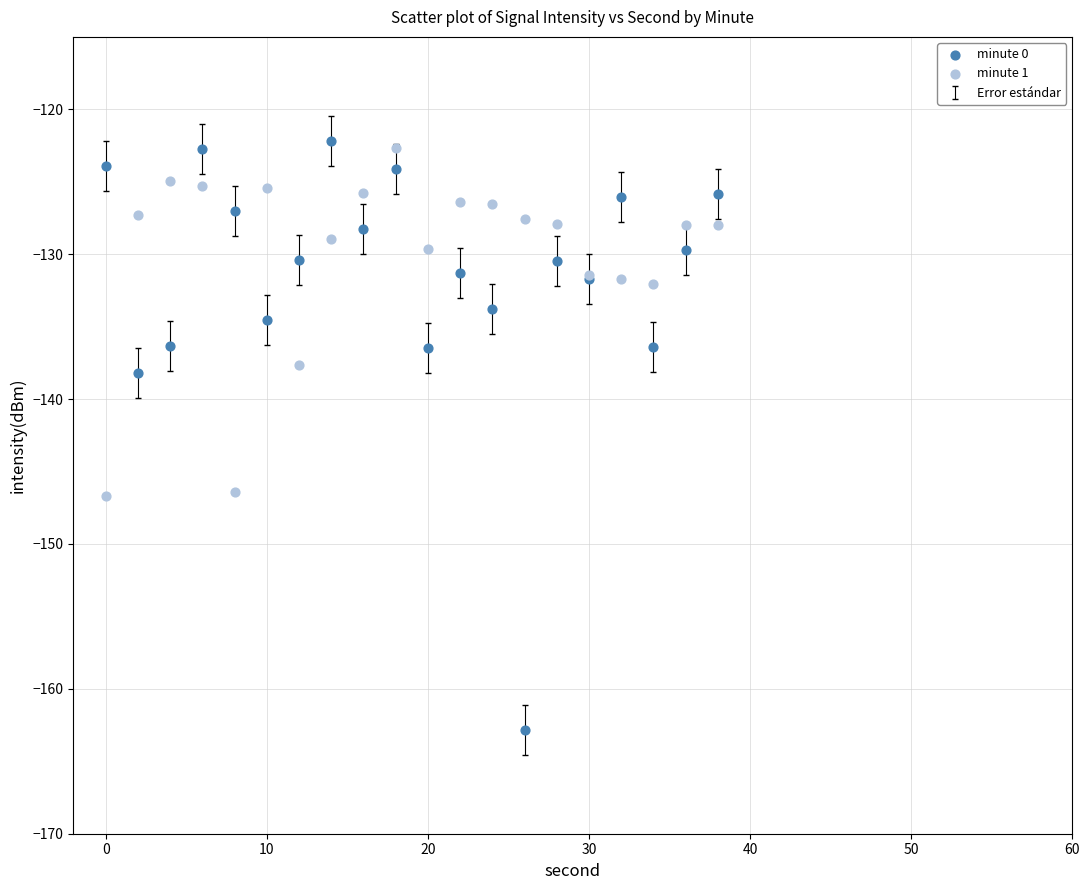

Across all series, what Y value is closest to -142?

-138.2